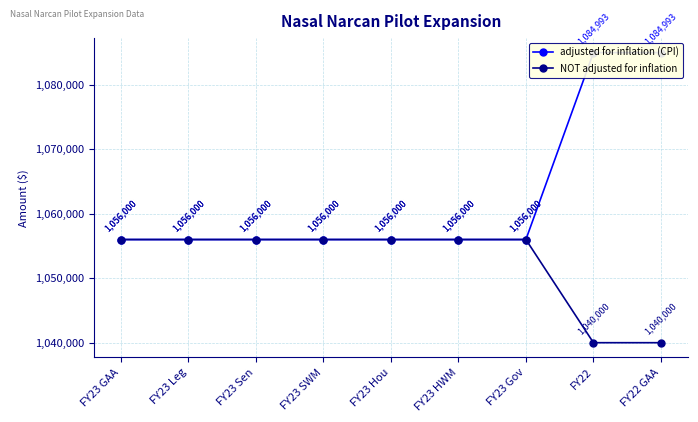

True or false: NOT adjusted for inflation and adjusted for inflation (CPI) intersect in this chart.

False